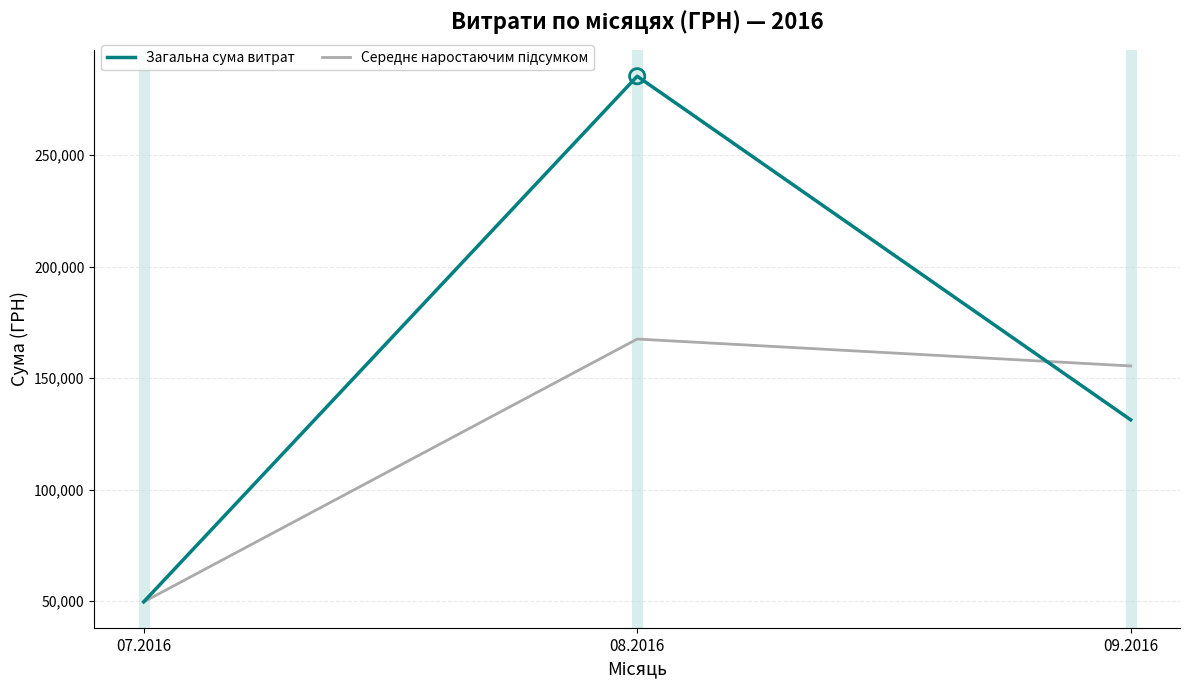

Which series has the largest total across all categories?

Загальна сума витрат